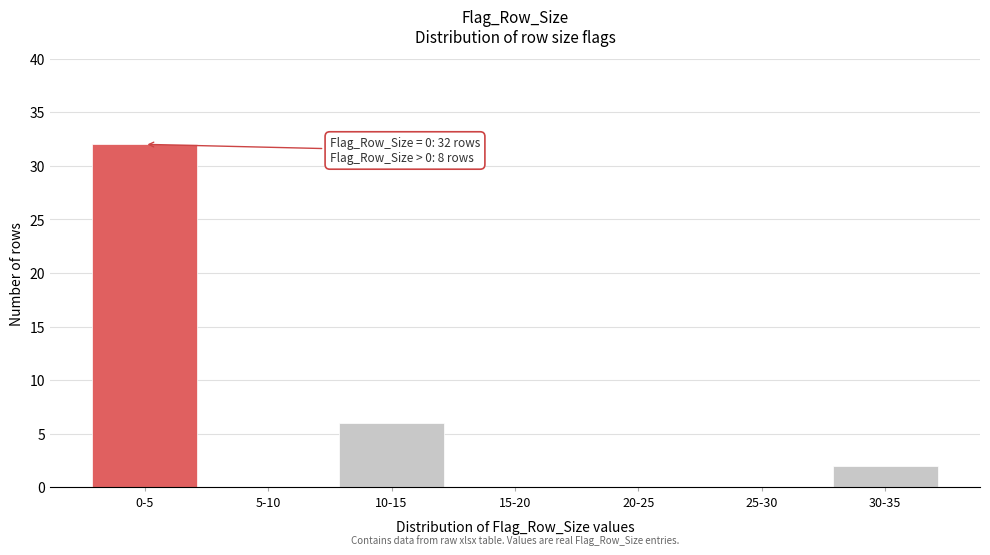

Reading left to right, extract all data points from this chart.

0-5=32	5-10=0	10-15=6	15-20=0	20-25=0	25-30=0	30-35=2